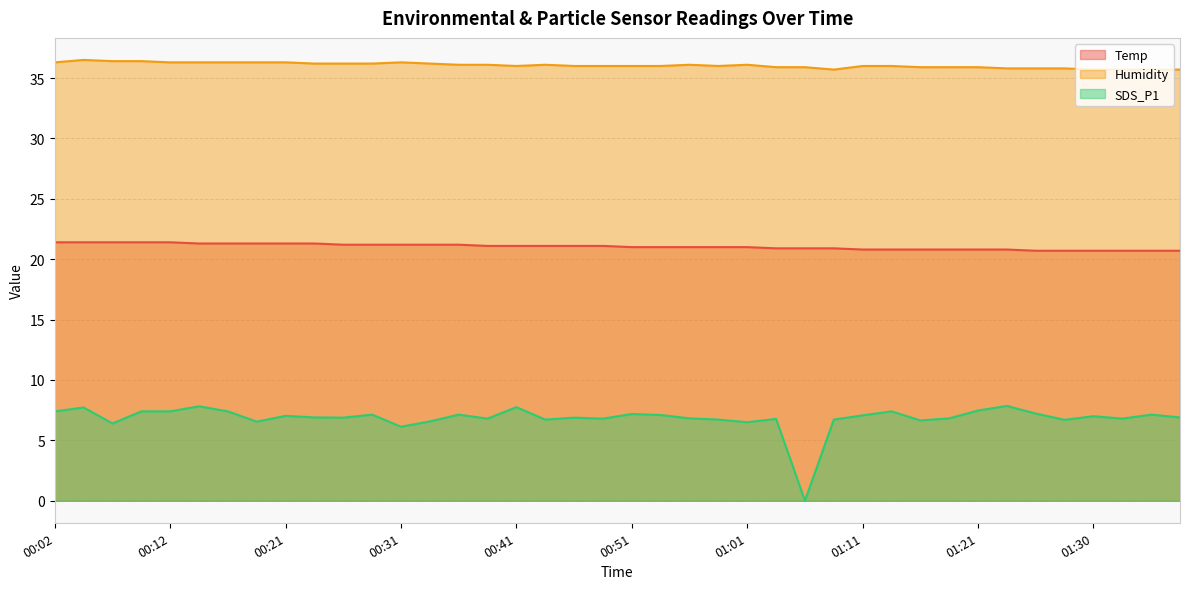

What is the greatest value displayed?

36.5